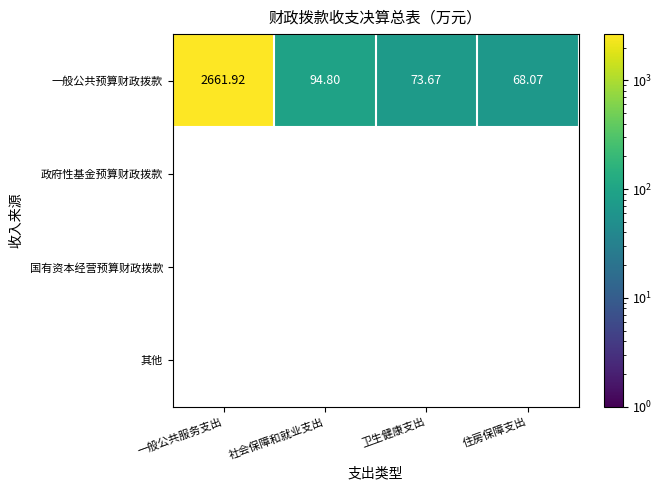

Which series has the largest total across all categories?

一般公共预算财政拨款